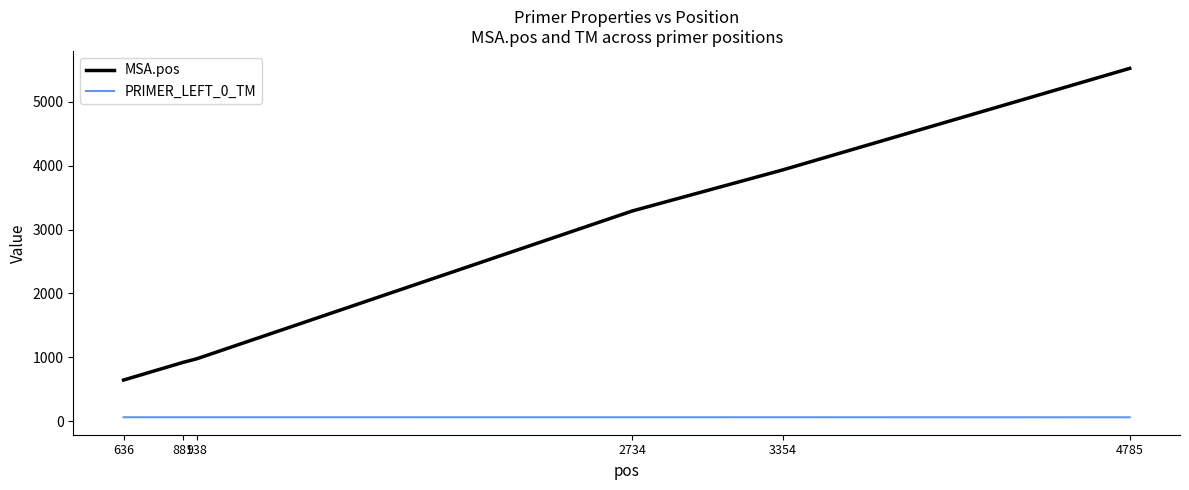

Which label corresponds to the largest value in the chart?

4785